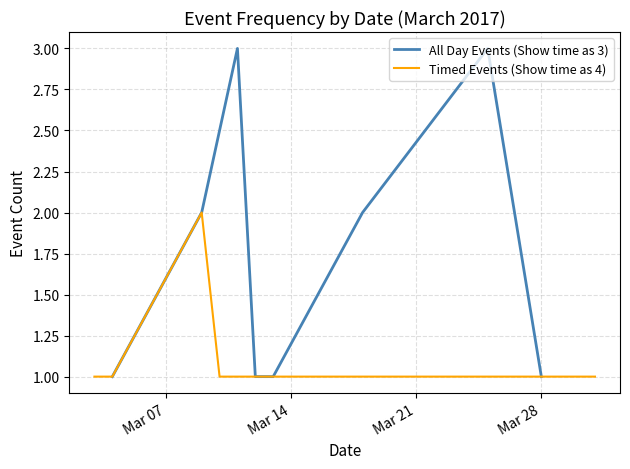

Is this an area chart (filled region under the line)?

No